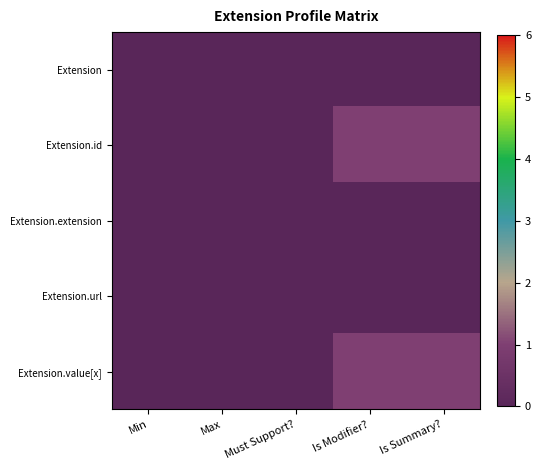

Between Is Summary? and Is Modifier?, which is larger?

Is Summary?